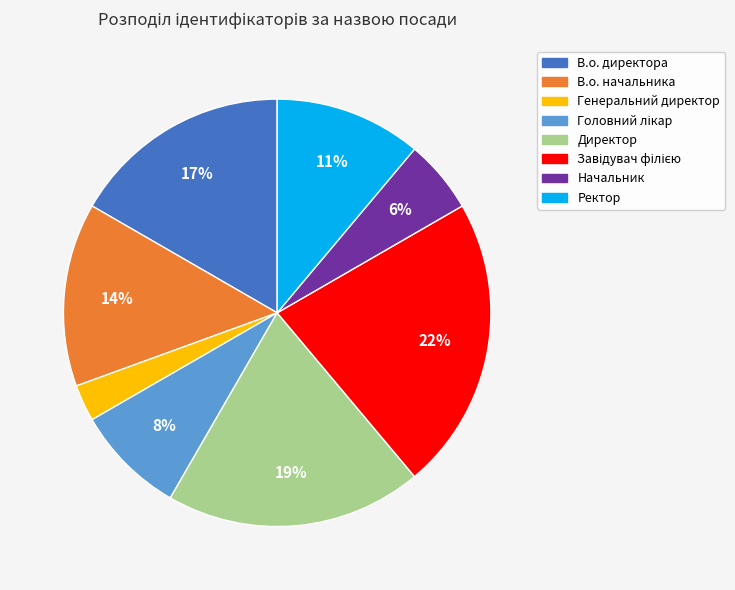

To the nearest percent, what portion does Генеральний директор represent?

3%